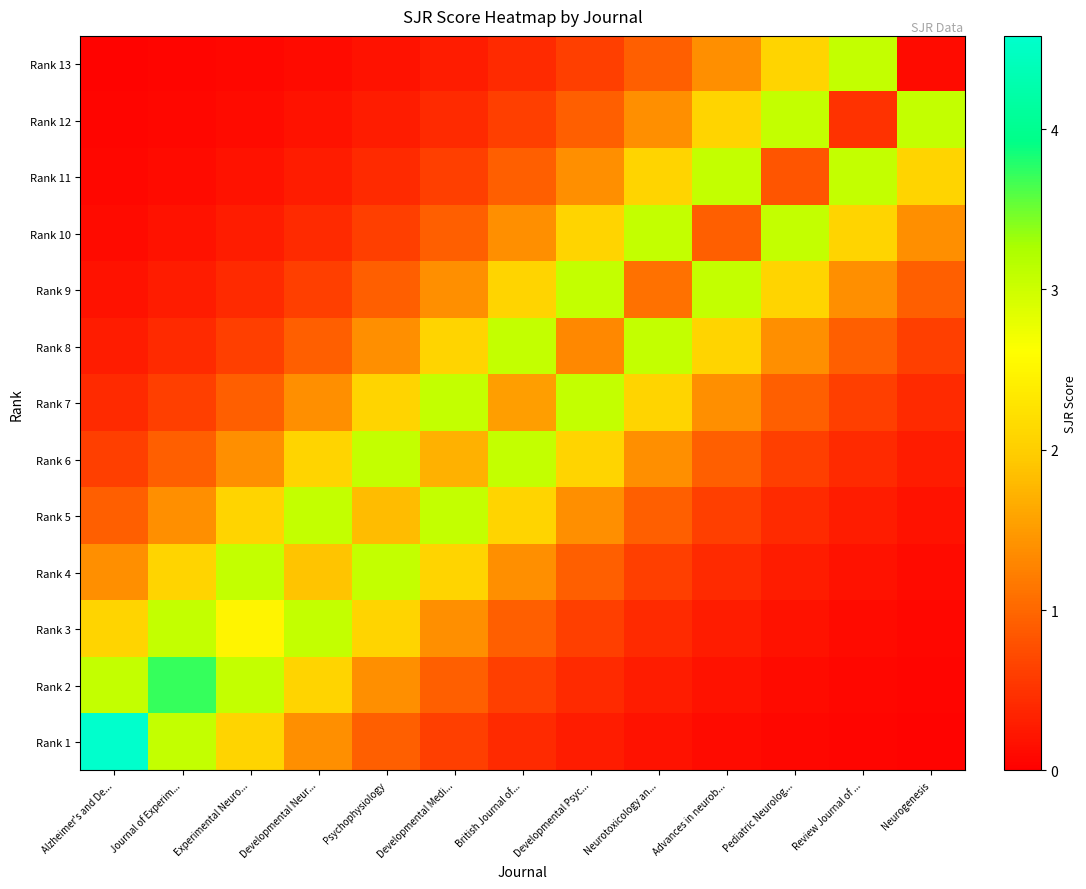

Between British Journal of... and Developmental Psyc..., which series saw the biggest shift?

Rank 8